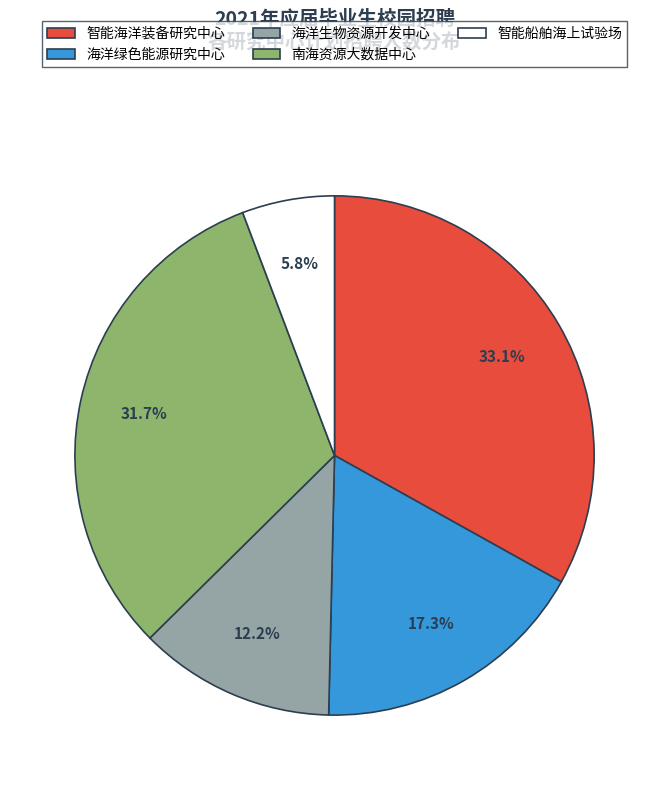

How much of the chart is everything except 智能海洋装备研究中心?

66.9%